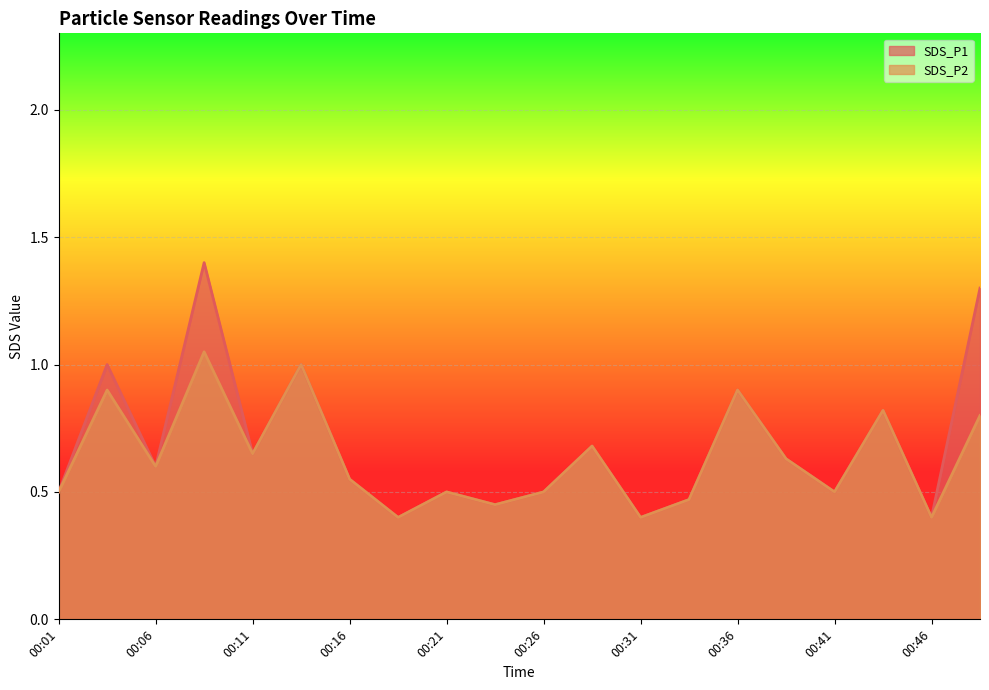

Which category has the lowest value in the SDS_P1 series?

00:19